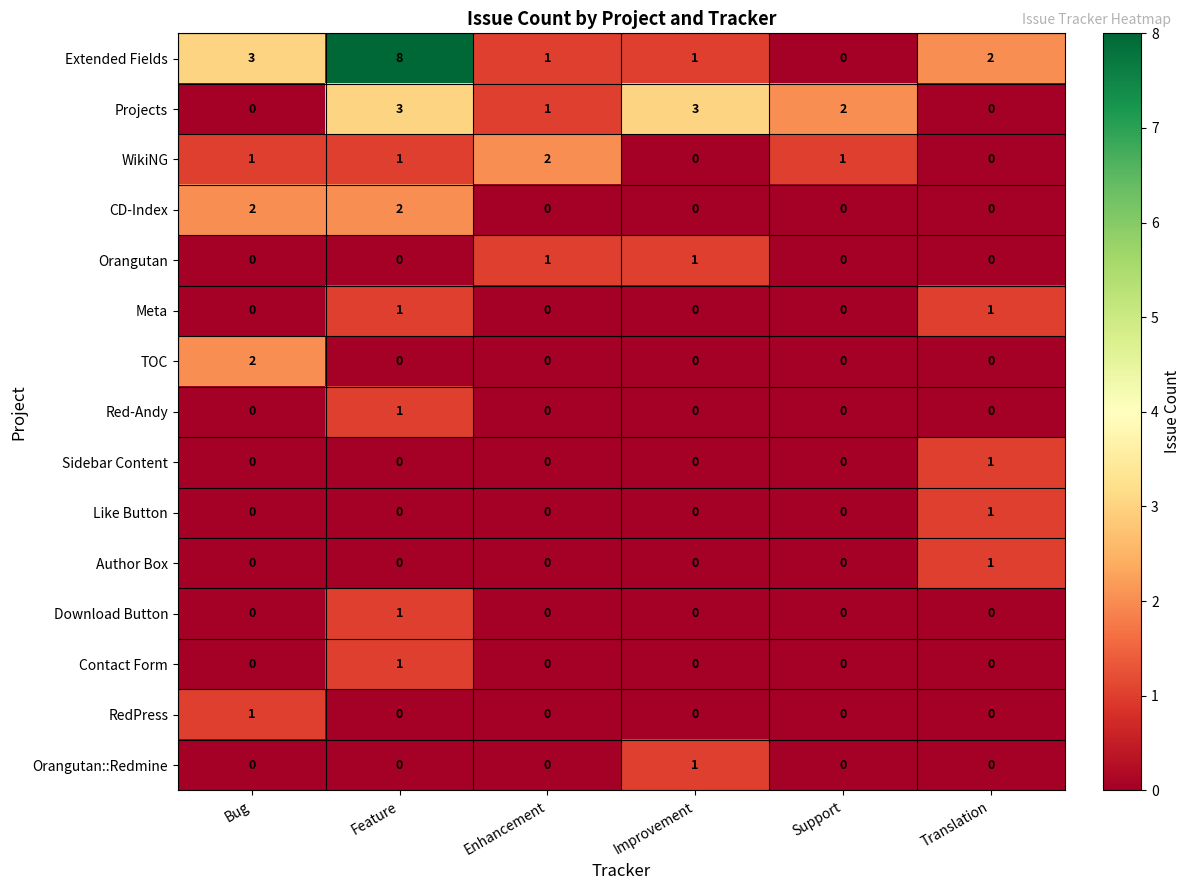

Is it true that Contact Form equals 1 at Feature?

True